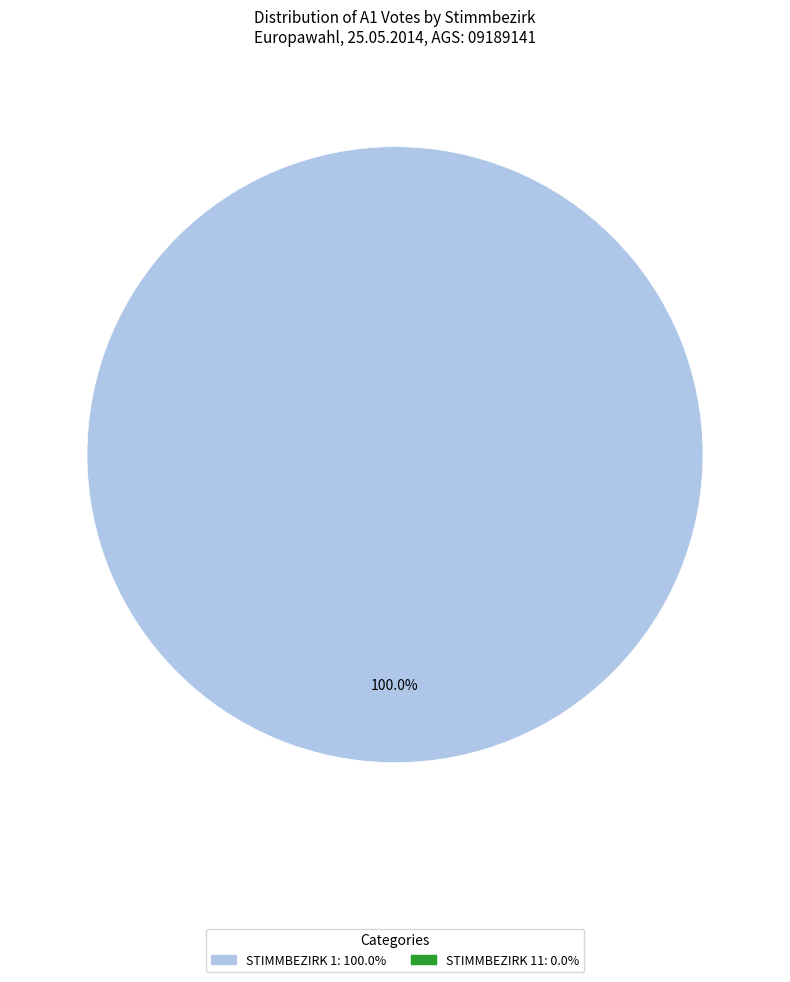

Does any single category account for the majority?

Yes